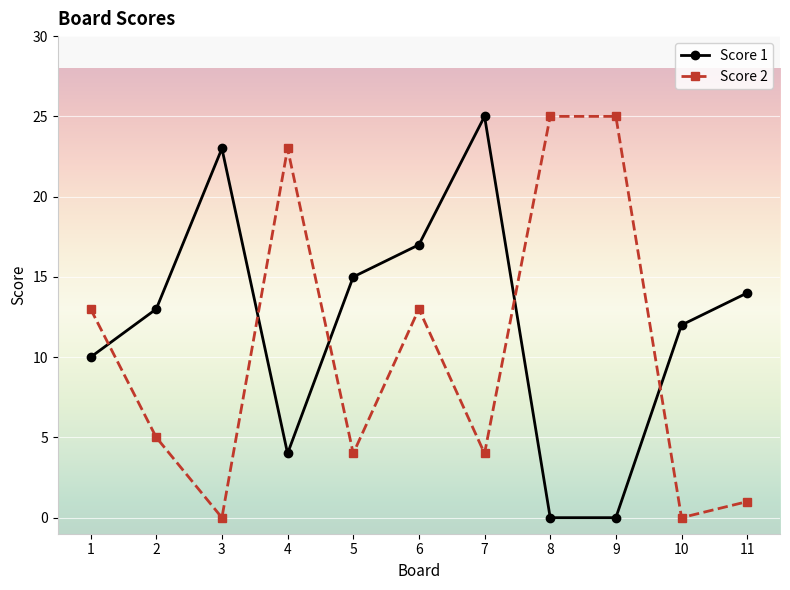

At which label does Score 2 first exceed 5?

1